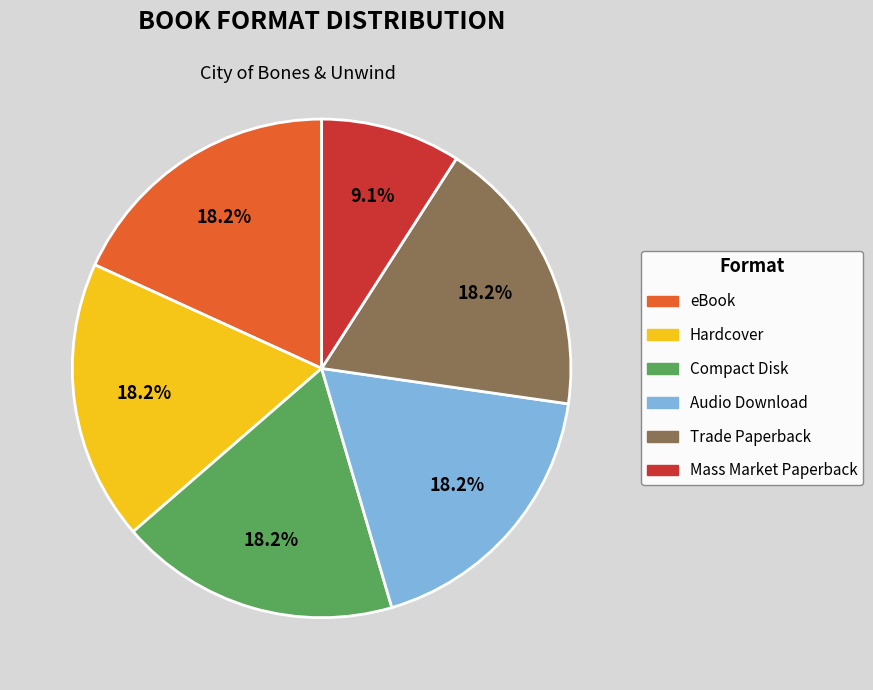

What is the ratio of the value at Trade Paperback to the value at Compact Disk?

1.0